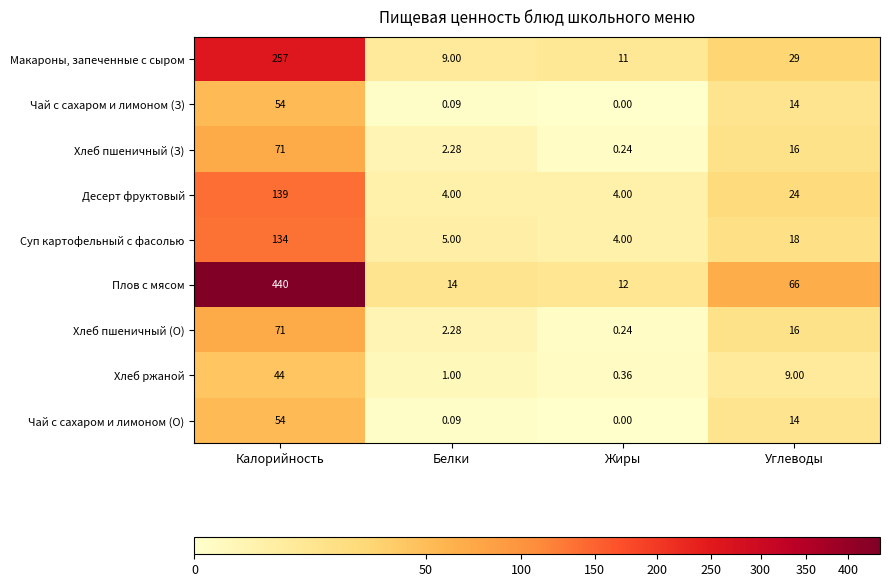

At which label is Чай с сахаром и лимоном (З) closest to 27?

Углеводы